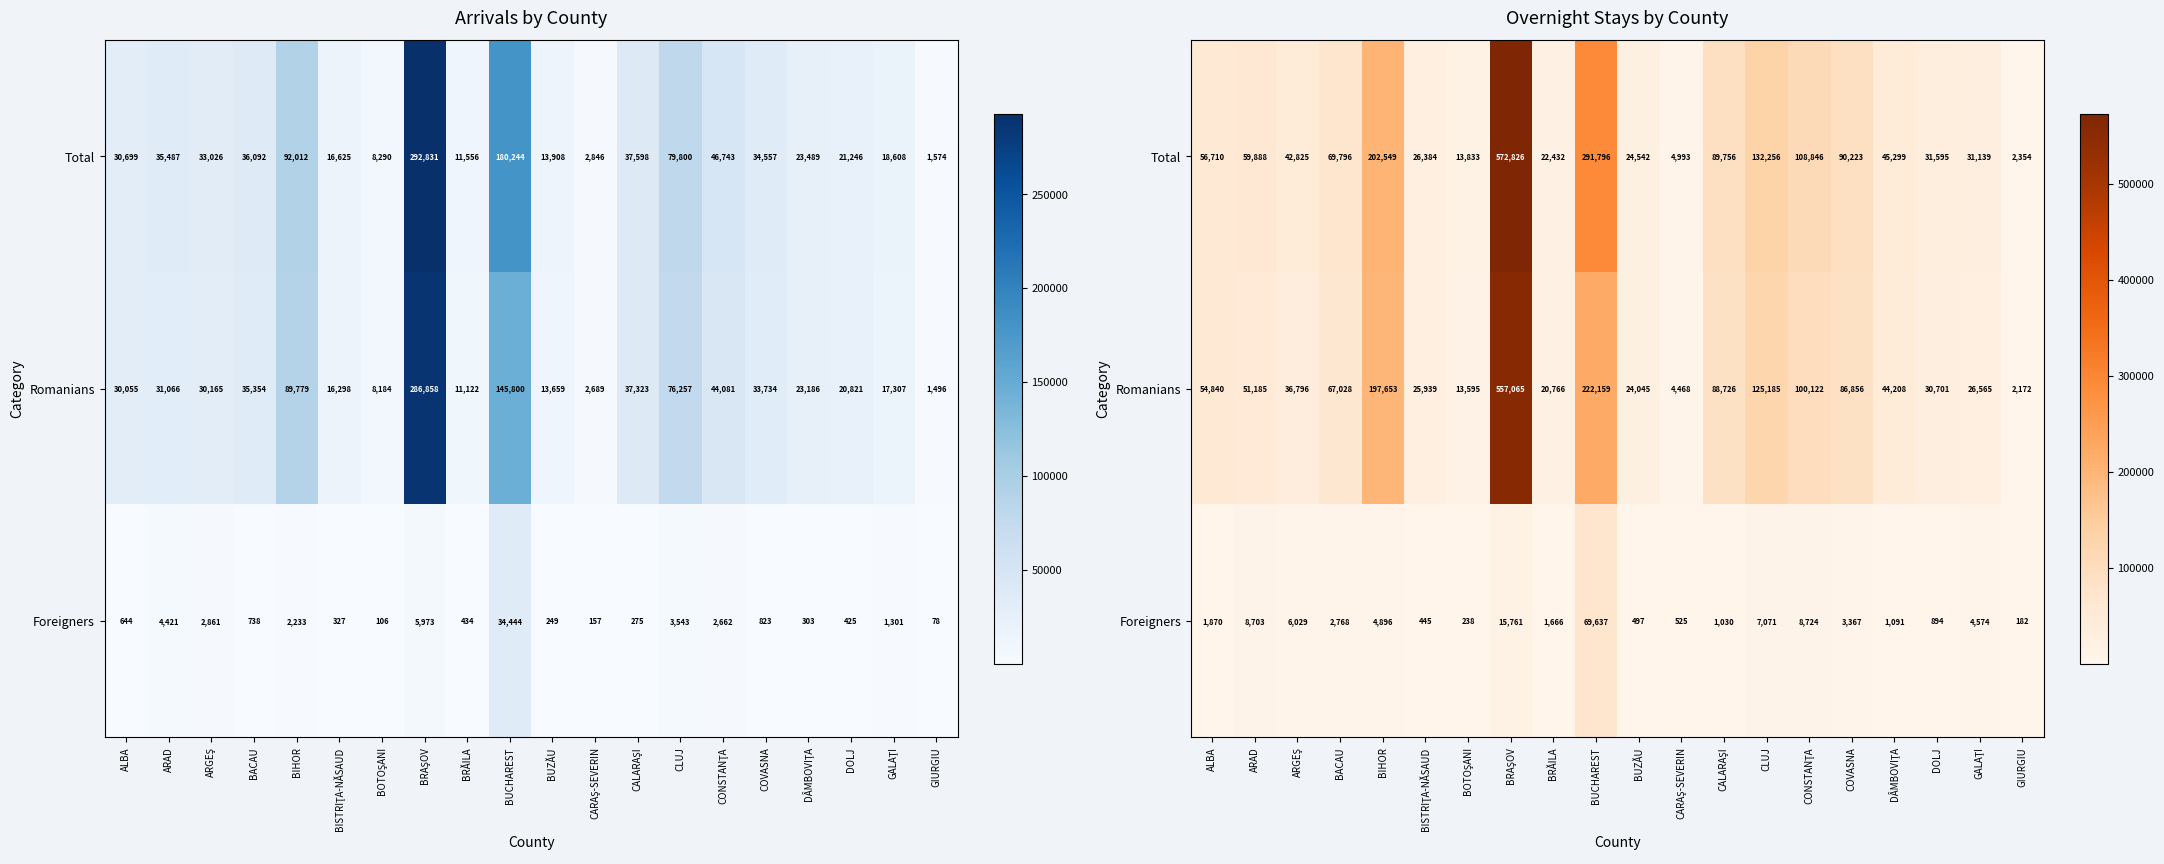

What is the difference between the maximum and minimum values in the Romanians series?

554893